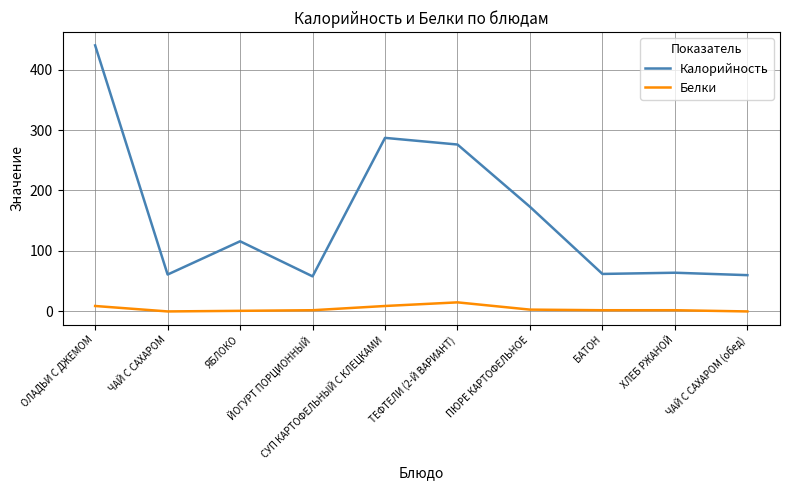

What is the greatest value displayed?

440